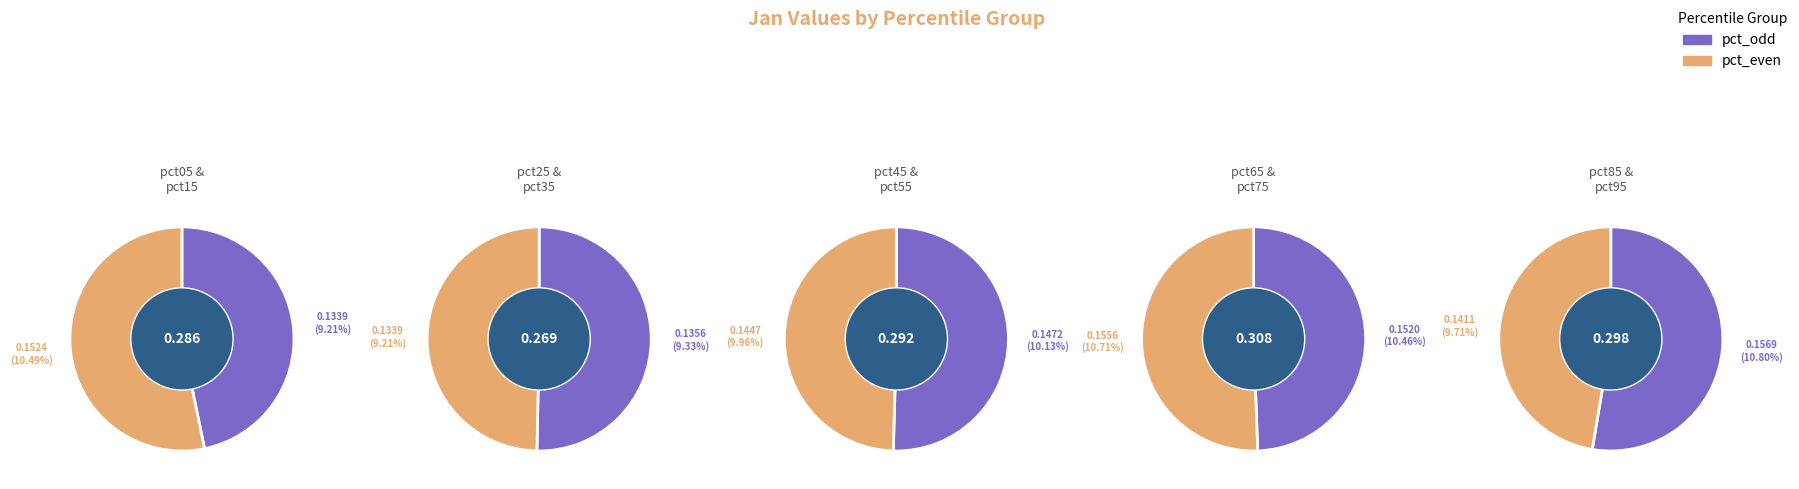

The pct25 slice represents 1% of the pie. True or false?

False